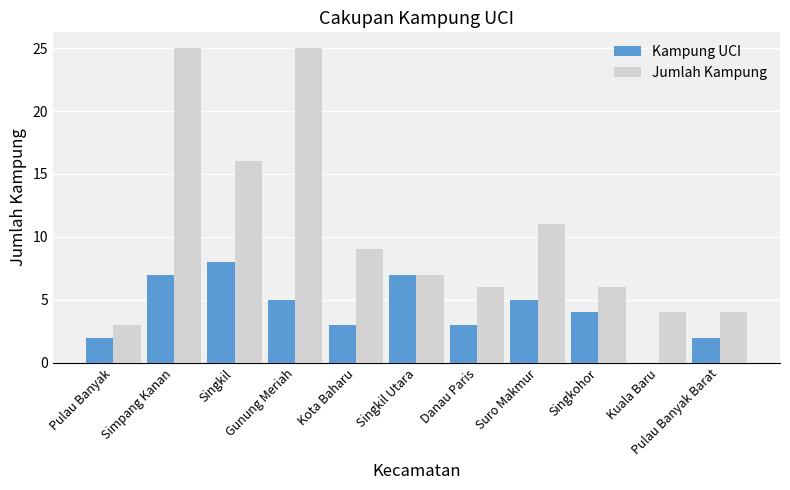

How many positive values does the Kampung UCI series have?

10